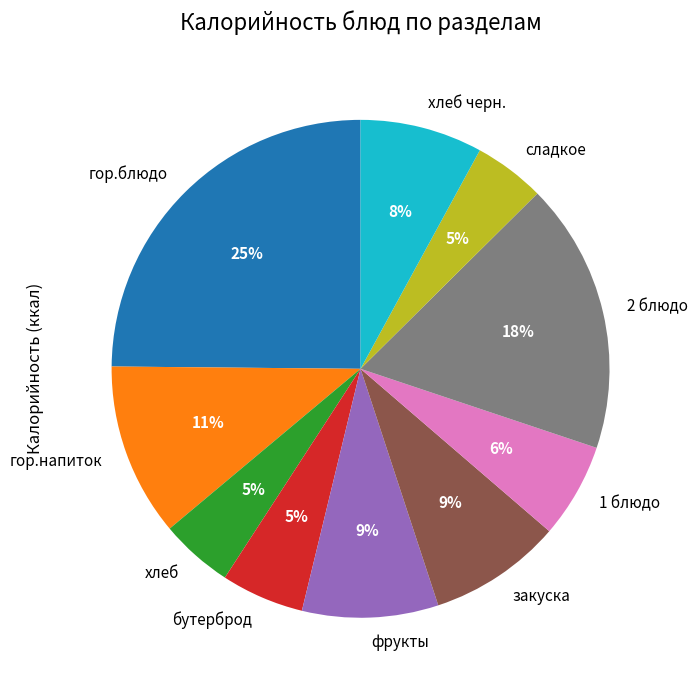

Which slice is the largest?

гор.блюдо